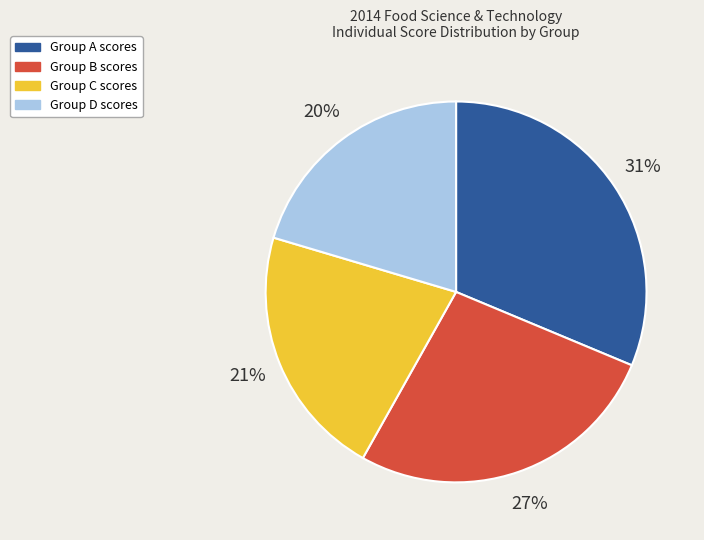

Does any single category account for the majority?

No